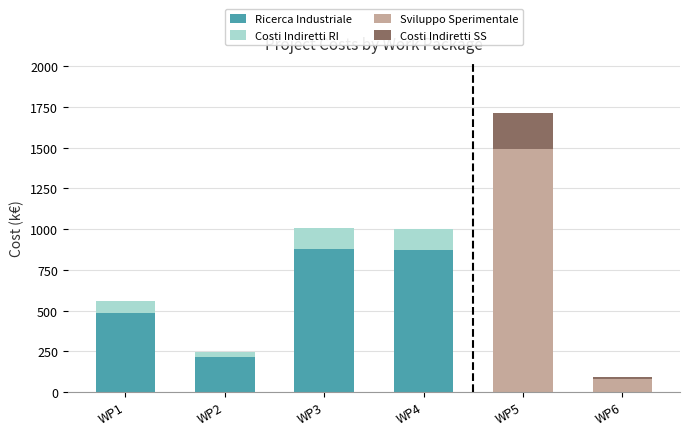

Count the number of data series in this chart.

4